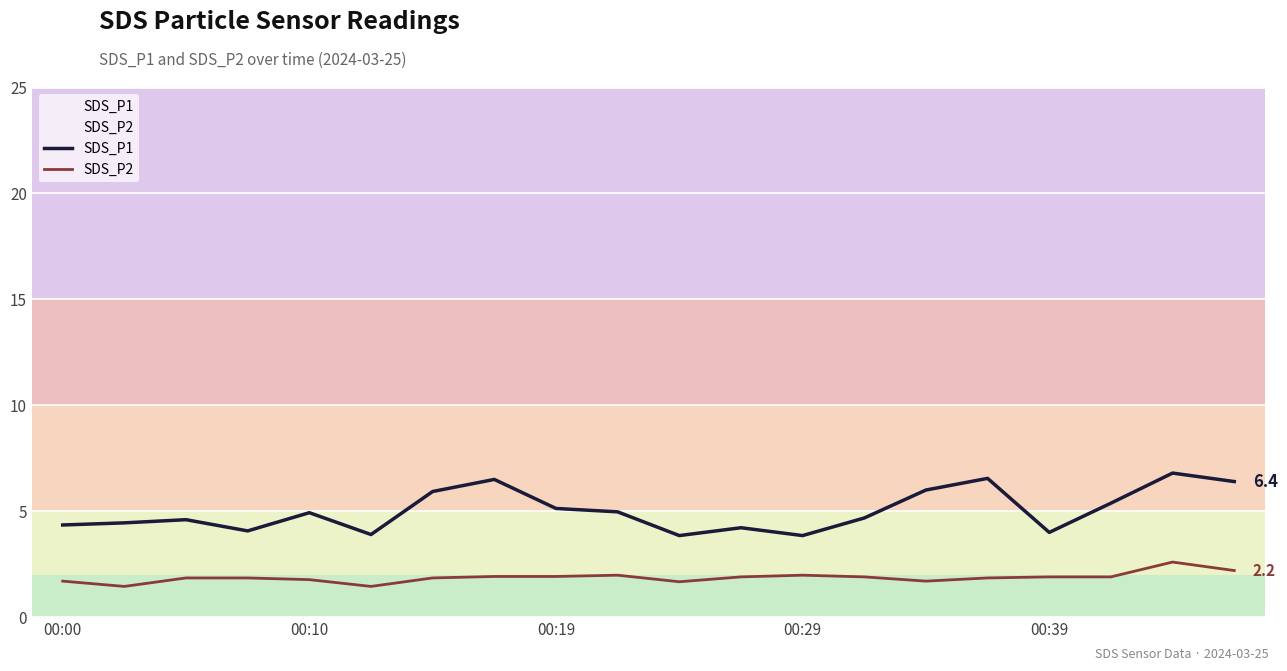

Which series changed the most between 00:00 and 11?

SDS_P2